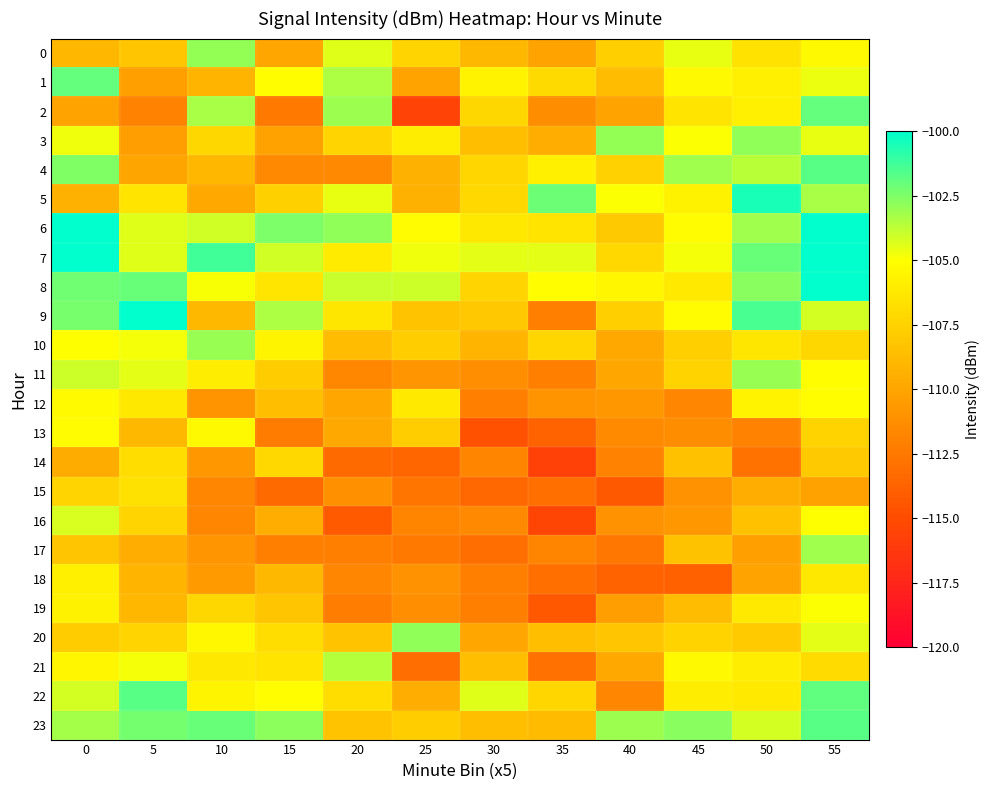

Which series has the widest spread of values?

2